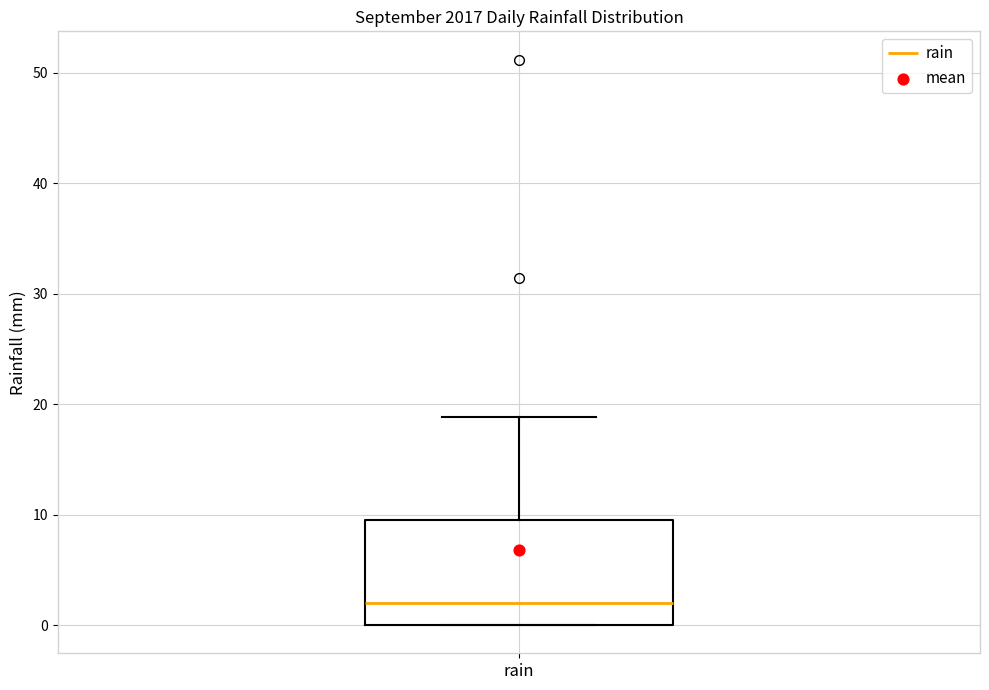

Read this box plot against the y-axis: the position of the median line, the range covered by the box, and the ends of both whiskers. The values are not printed on the chart, so give them approximately, as read against the axis.

median 2, box 0 to 10, whiskers 0 to 19